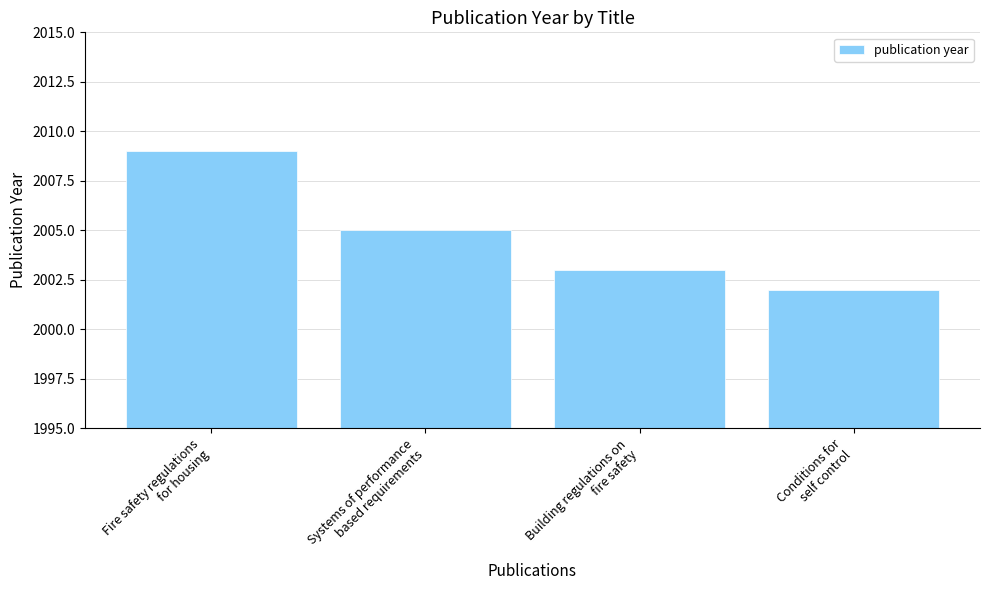

What is the ratio of the value at Fire safety regulations
for housing to the value at Conditions for
self control?

1.0